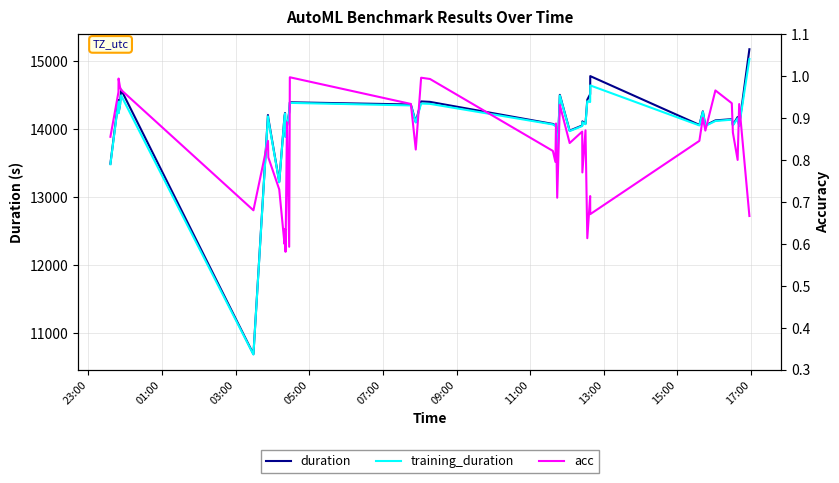

At which category does duration reach its first local valley?

03:00